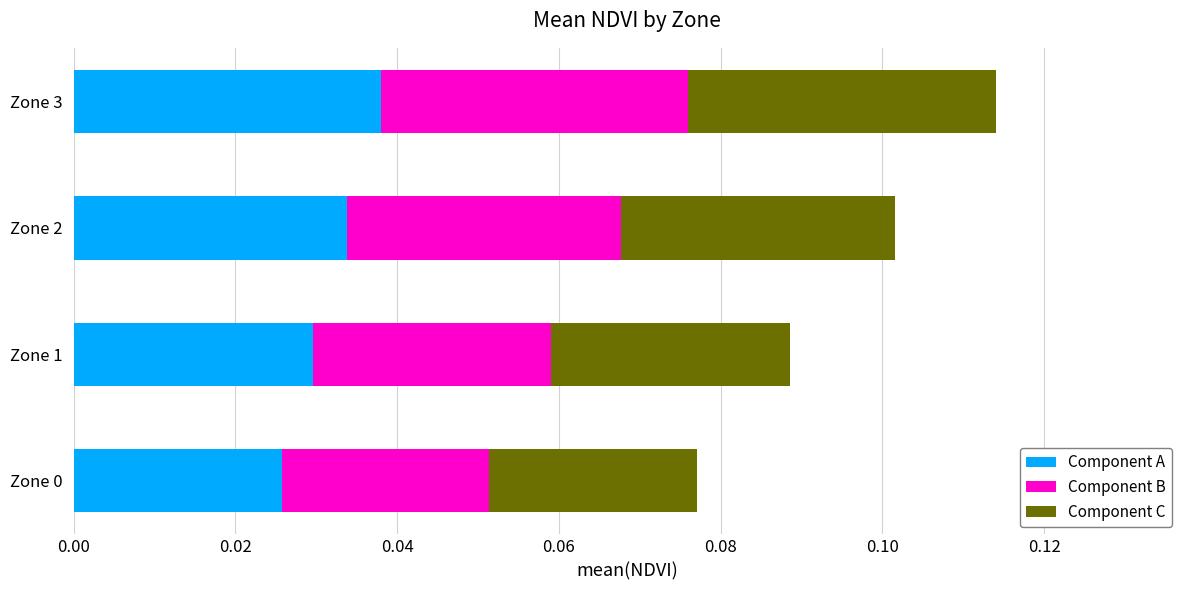

The Component A series shows 0.1 at Zone 2. True or false?

False